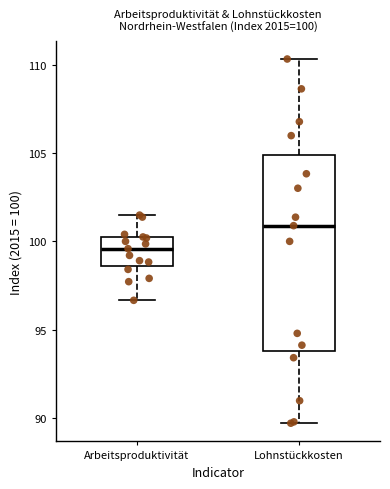

Which box is the tallest, from its lower edge to its upper edge?

Lohnstückkosten